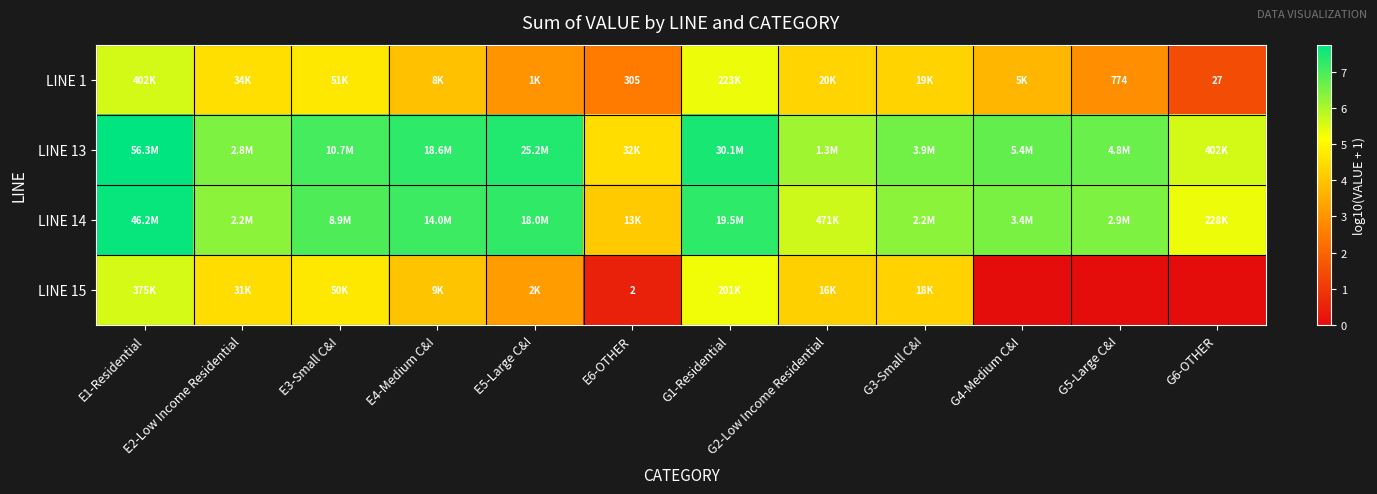

How many data points in LINE 15 are less than 4?

6